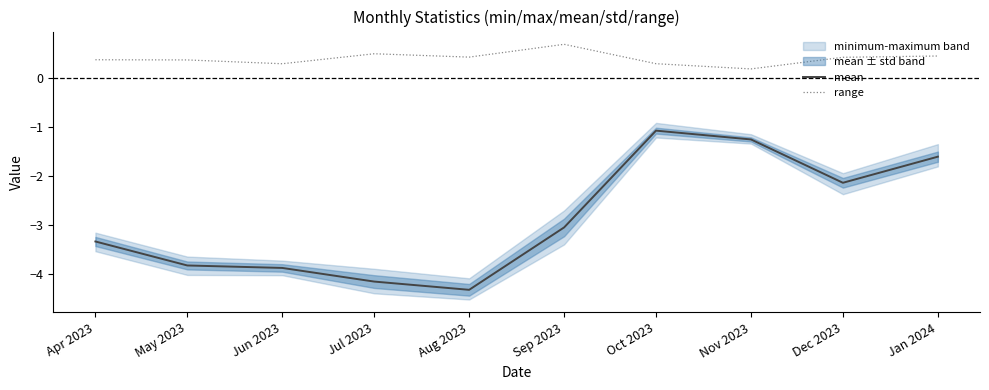

What is the difference between the highest and lowest values at May 2023?

4.2